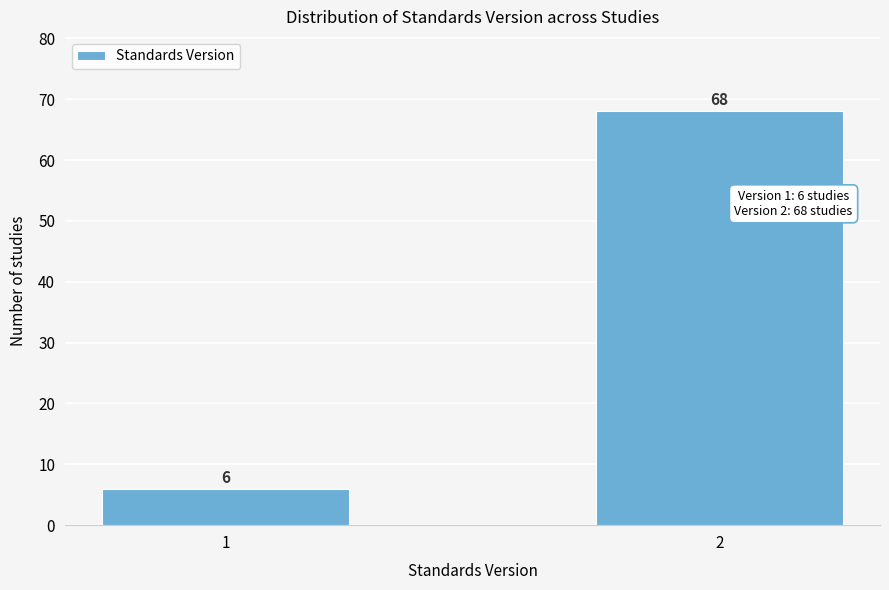

Reading left to right, extract all data points from this chart.

6	68